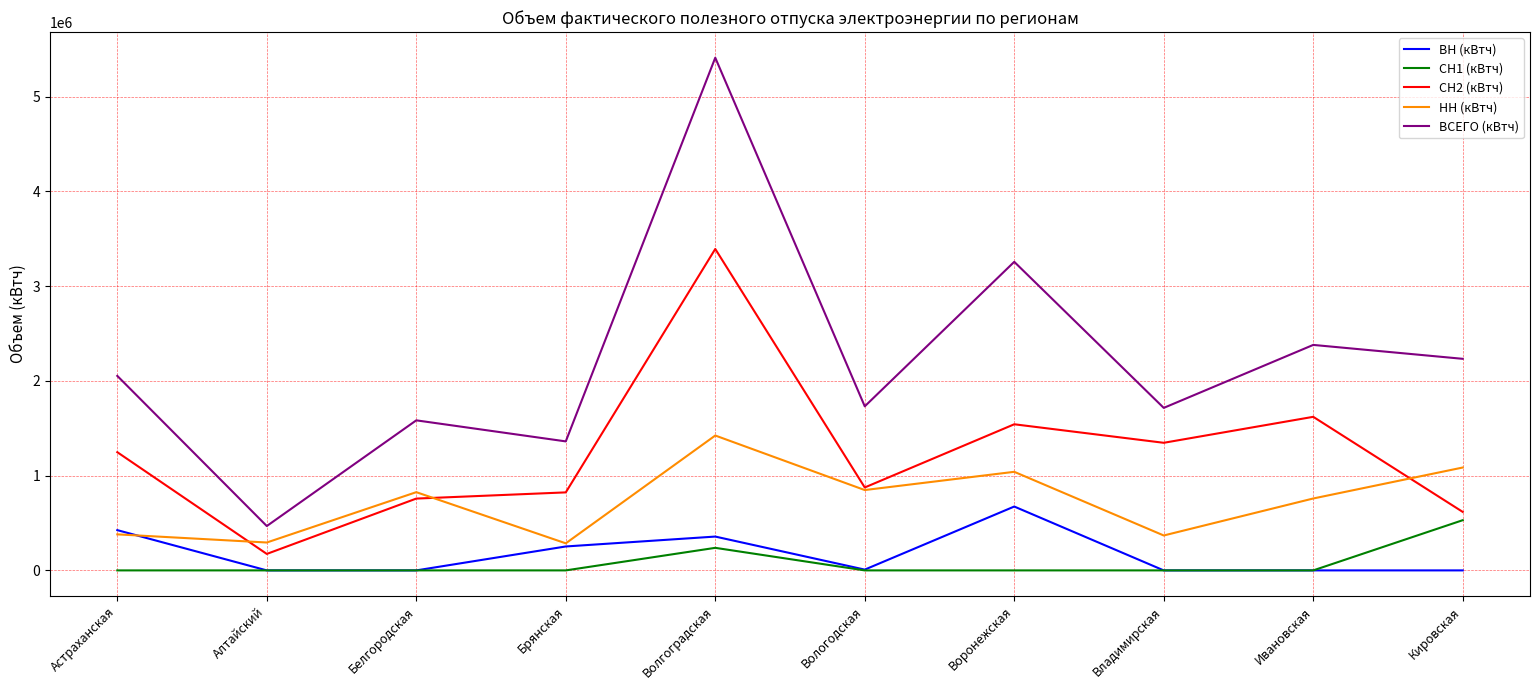

What position from the right is Алтайский?

9